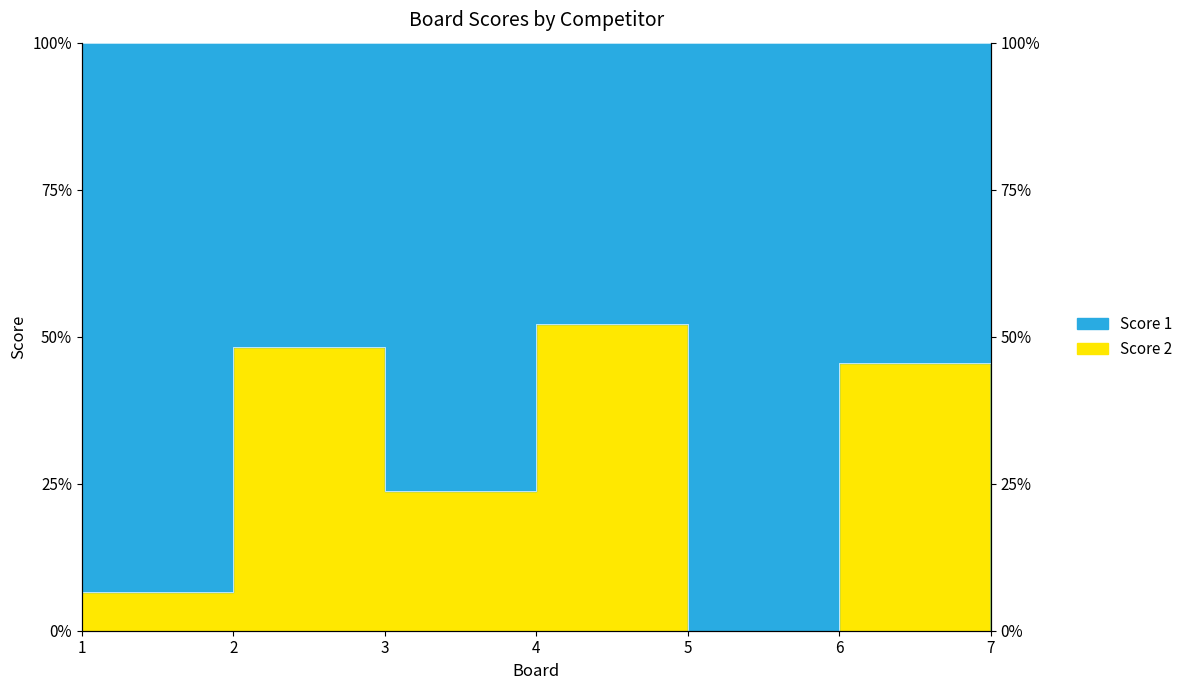

List the labels in order of value, largest first.

4, 2, 6, 3, 1, 5, 7